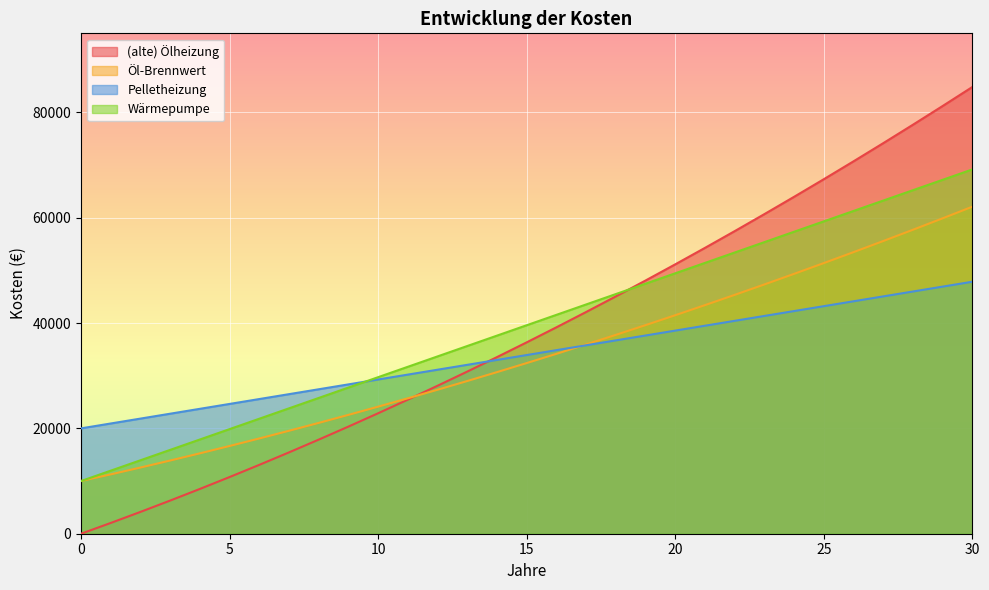

What is the total value across all series at 26?

229550.4